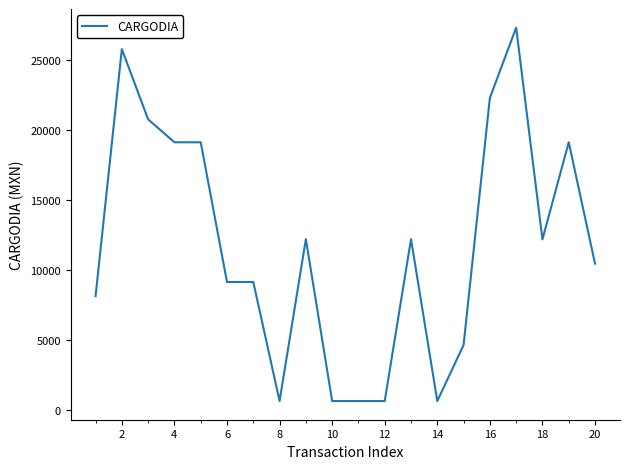

Is this an area chart (filled region under the line)?

No